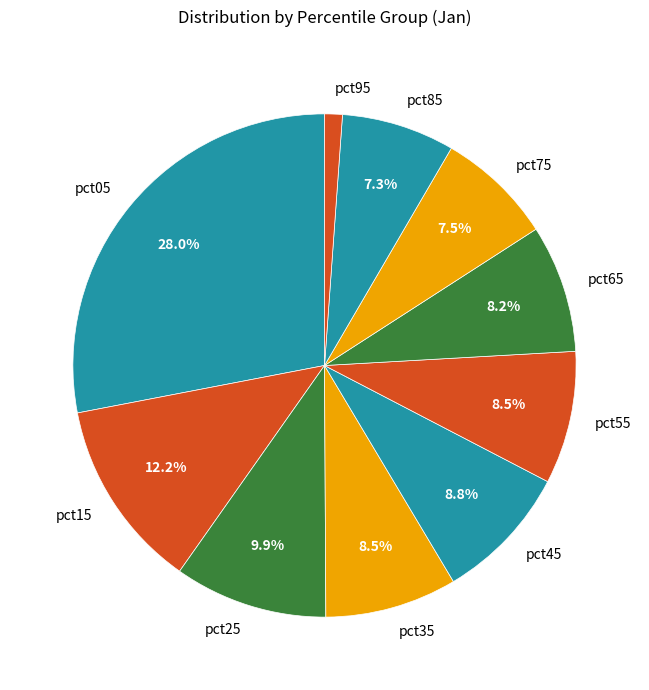

Combined, what portion of the pie is pct35 and pct75?

16.0%